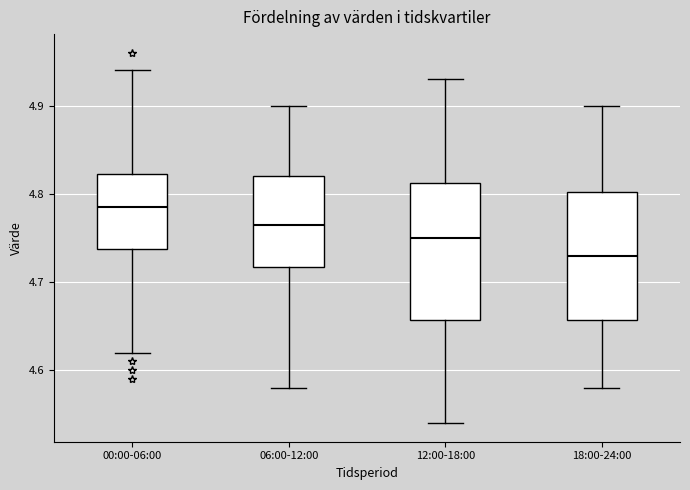

Where does the upper whisker of the box for 06:00-12:00 end on the y-axis? The values are not printed on the chart, so give them approximately, as read against the axis.

4.90